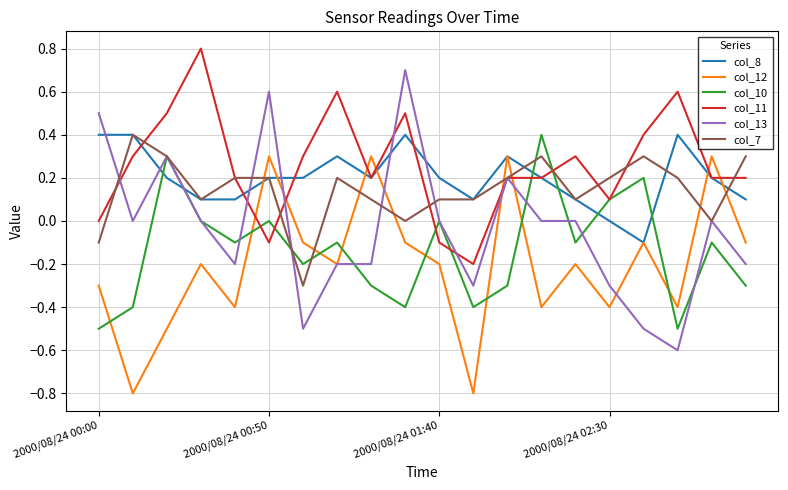

What is the maximum value shown in the chart?

0.8